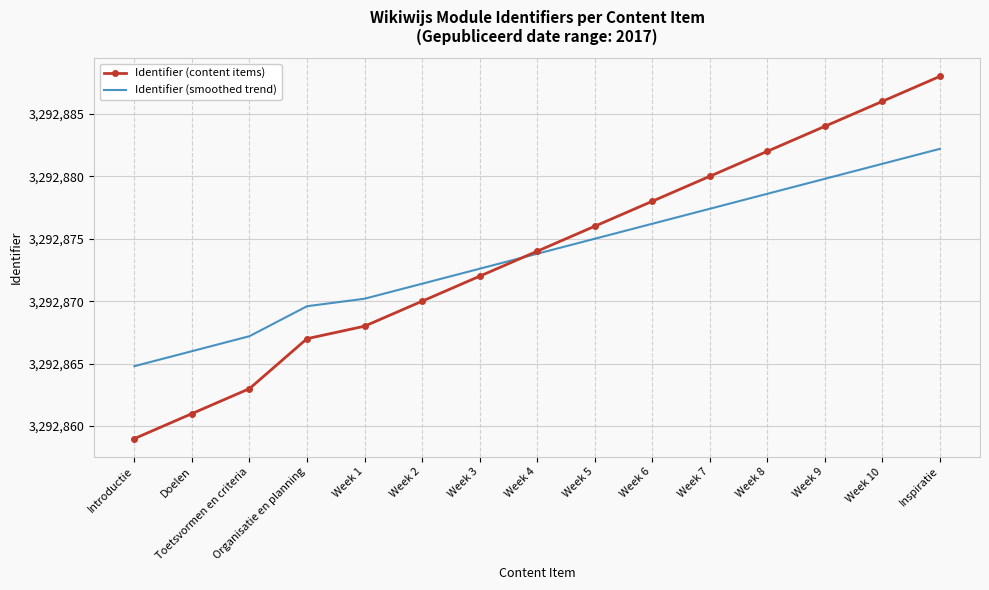

How many times do Identifier (smoothed trend) and Identifier (content items) cross each other?

1